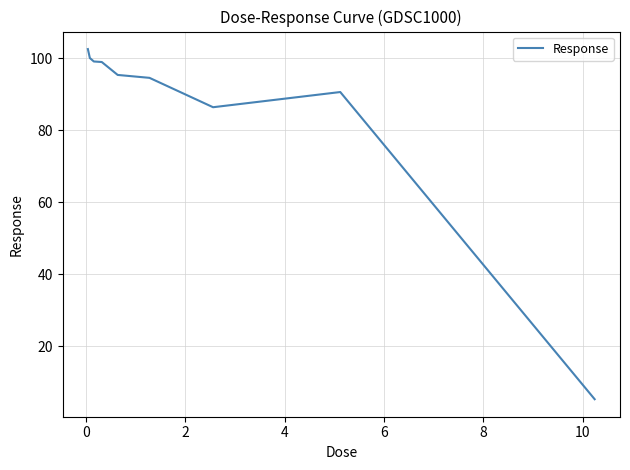

Count the number of data series in this chart.

1